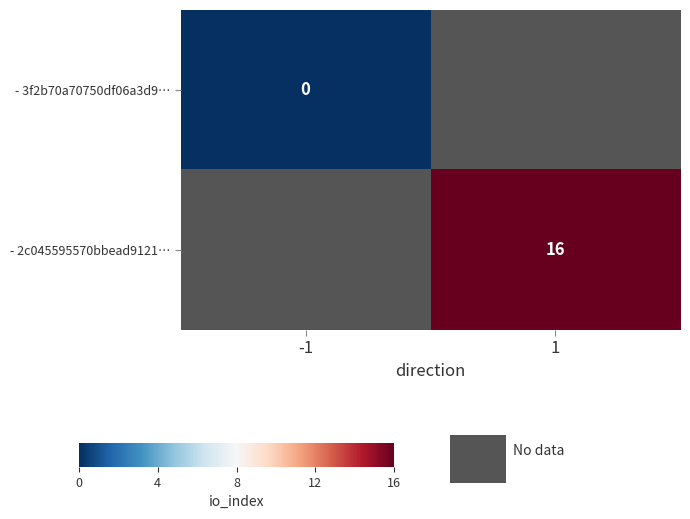

How many series are shown in this chart?

2